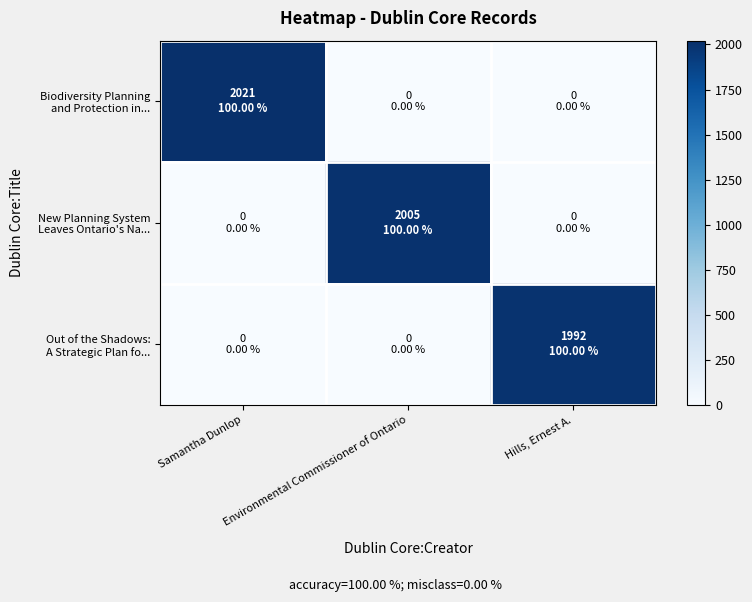

What is the total value across all series at Environmental Commissioner of Ontario?

2005